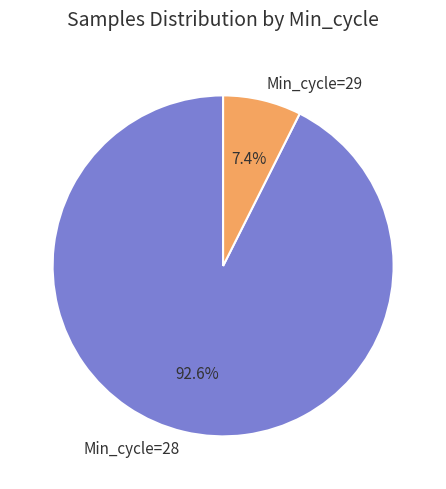

Rank the categories by value from highest to lowest.

Min_cycle=28, Min_cycle=29